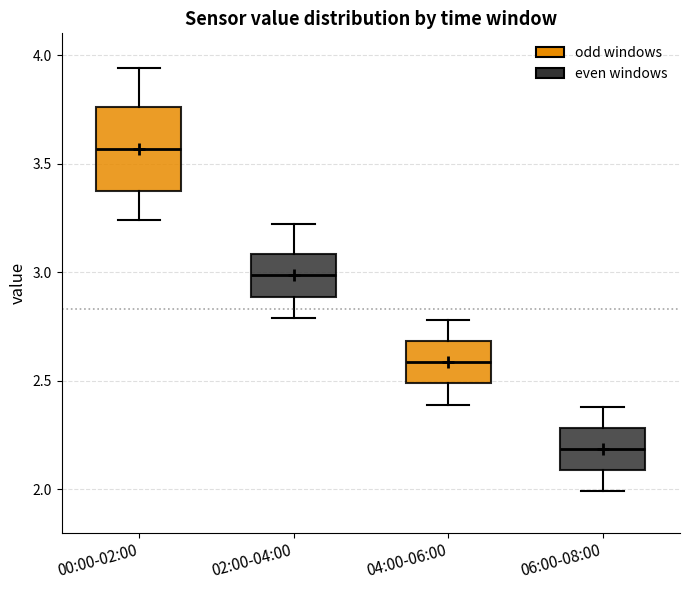

Reading left to right, read every box against the y-axis: the position of its median line, the range the box covers, and the ends of its whiskers. The values are not printed on the chart, so give them approximately, as read against the axis.

00:00-02:00: median 3.55, box 3.35 to 3.75, whiskers 3.25 to 3.95
02:00-04:00: median 3.00, box 2.90 to 3.10, whiskers 2.80 to 3.20
04:00-06:00: median 2.60, box 2.50 to 2.70, whiskers 2.40 to 2.80
06:00-08:00: median 2.20, box 2.10 to 2.30, whiskers 2.00 to 2.40